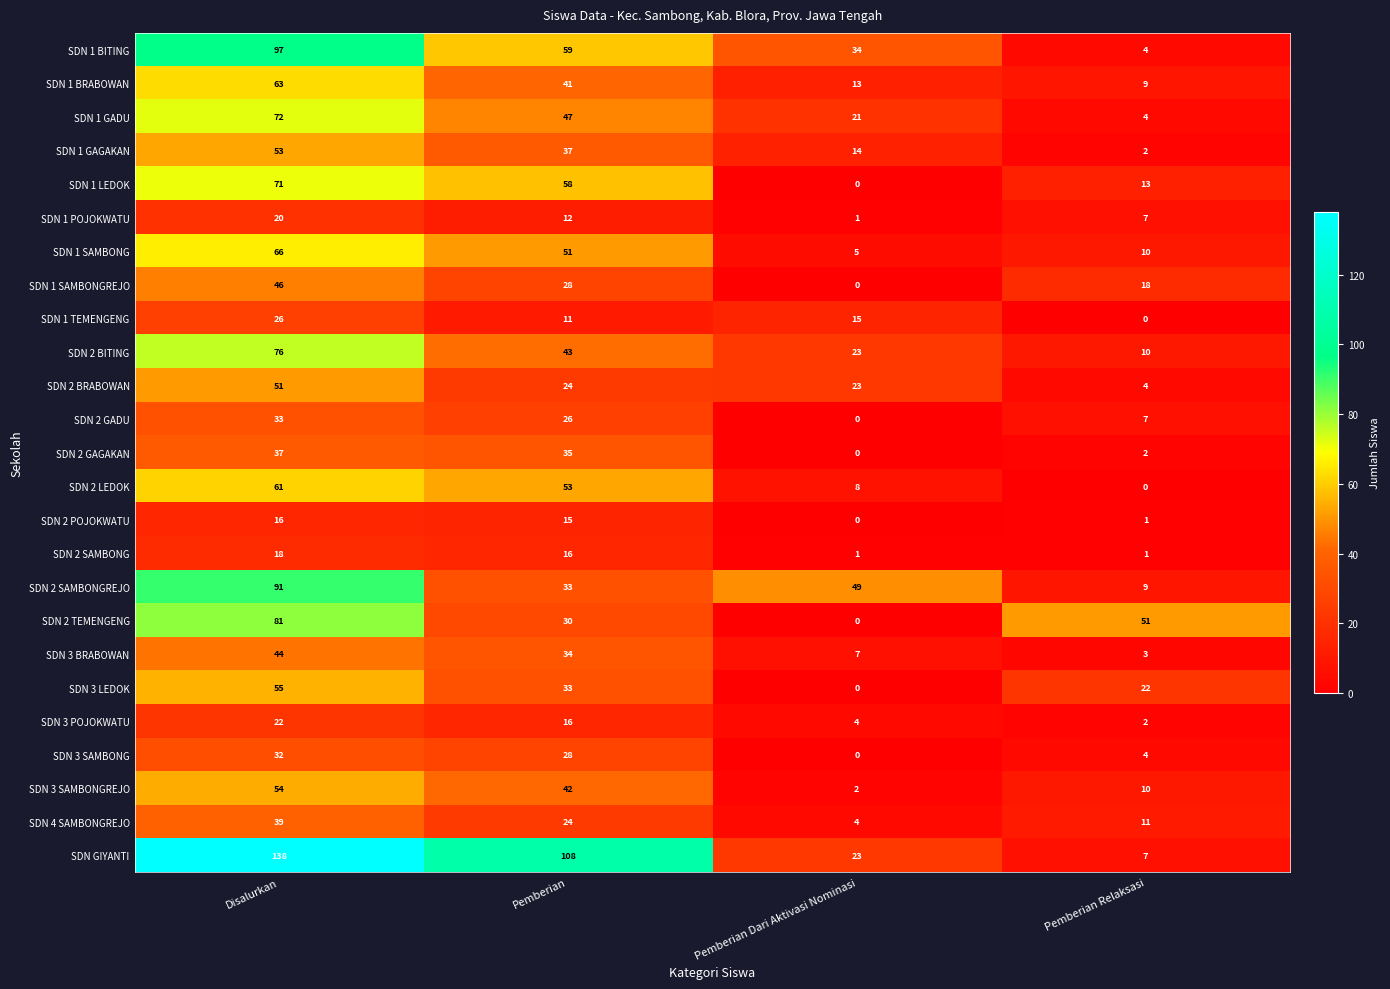

True or false: SDN 1 POJOKWATU has a value of 11 at Pemberian Relaksasi.

False